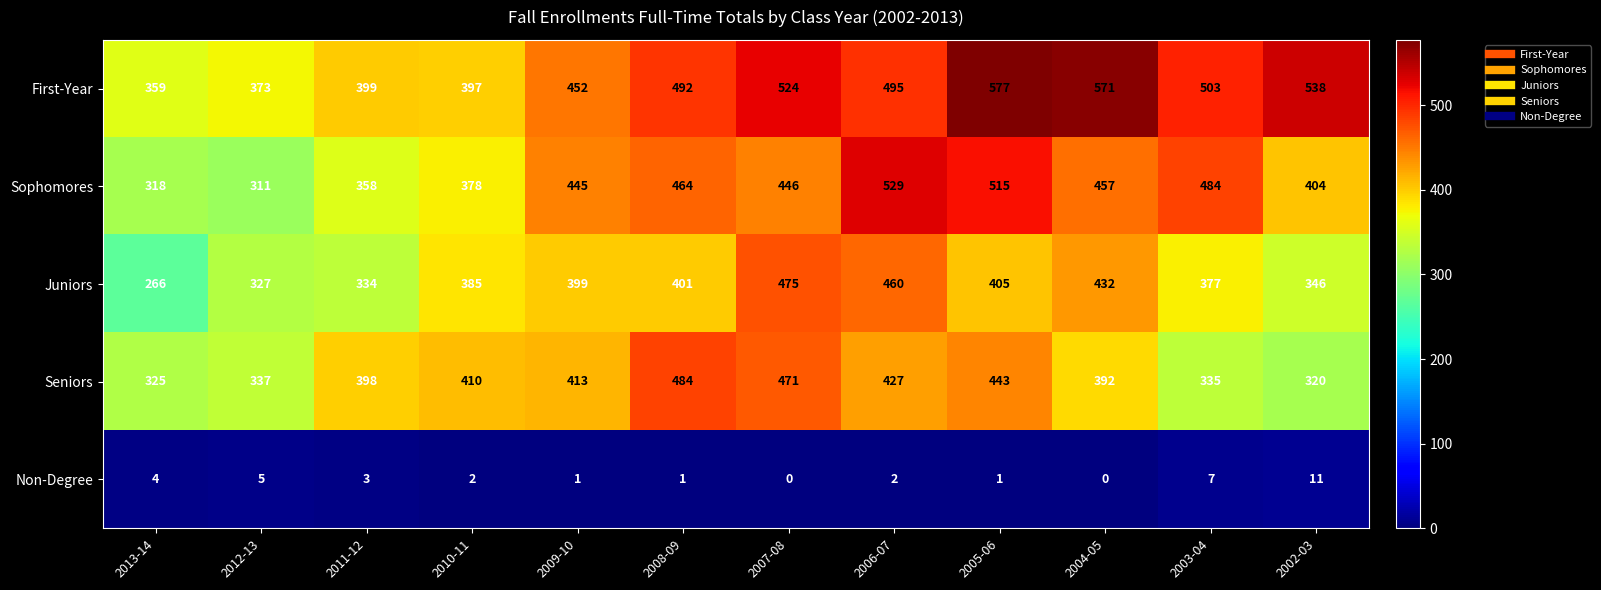

Which series changed the most between 2012-13 and 2010-11?

Seniors